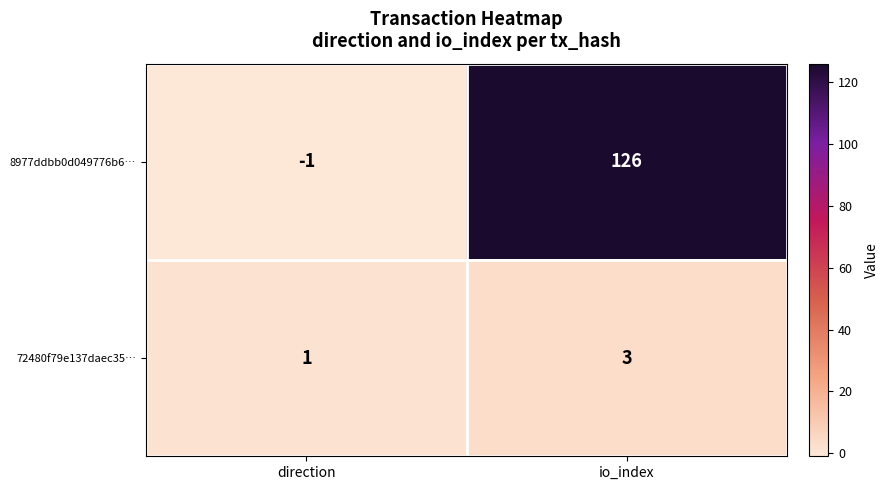

What is the total value across all series at io_index?

129